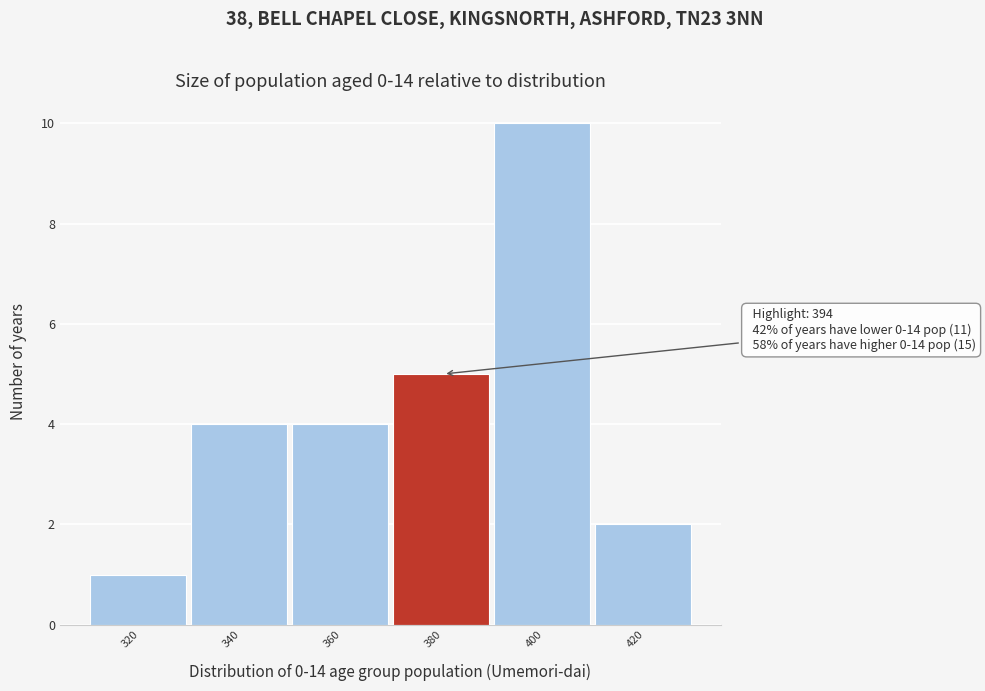

Reading left to right, what are all the values shown in this chart?

320=1	340=4	360=4	380=5	400=10	420=2